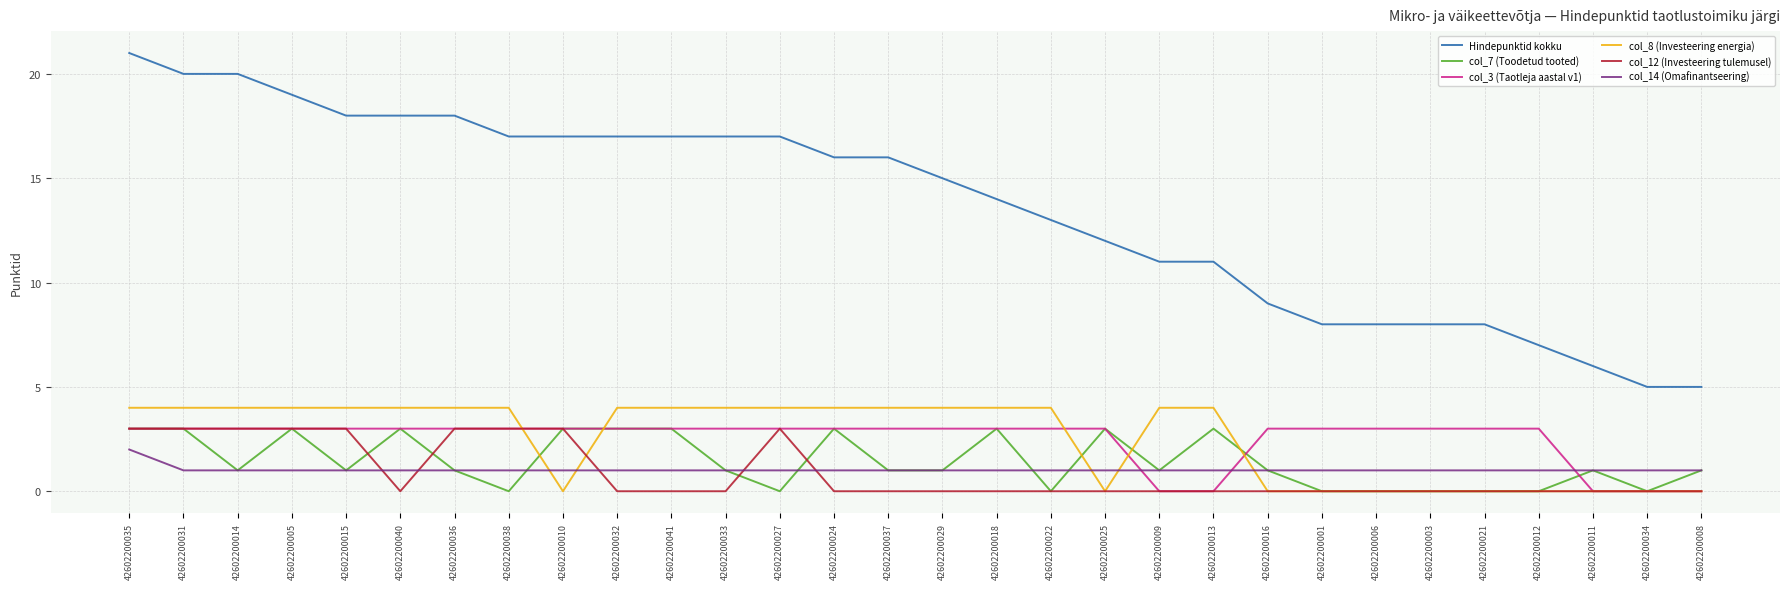

What is the total value across all series at 42602200013?

19